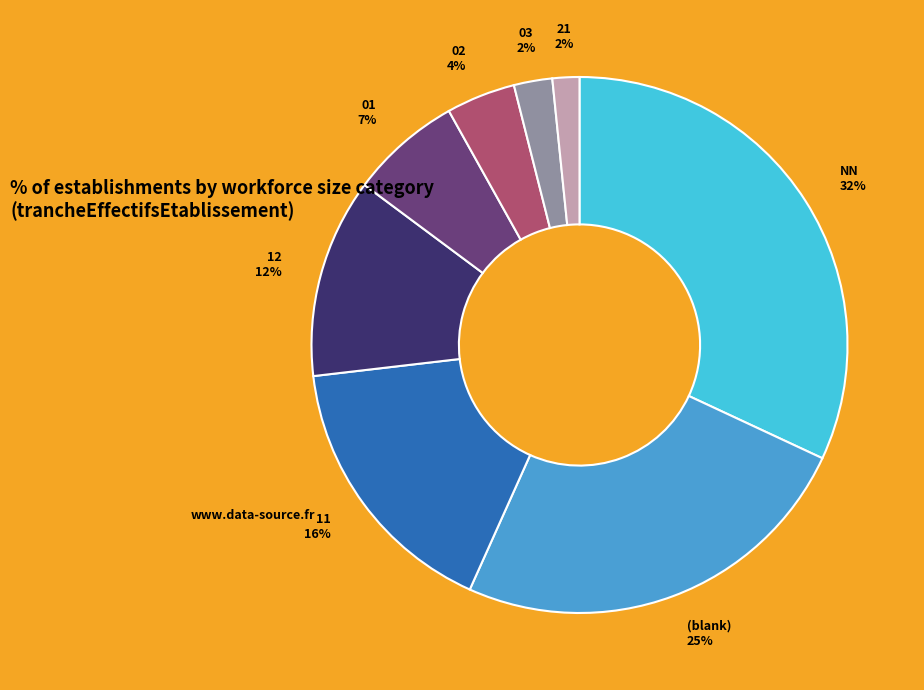

Does any single category account for the majority?

No